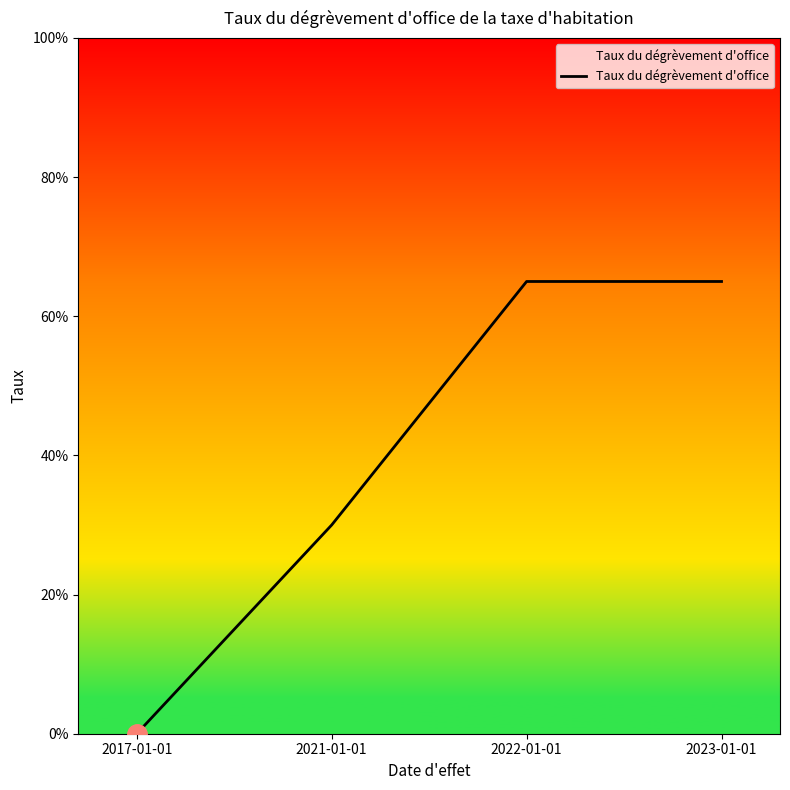

What is the greatest value displayed?

0.7